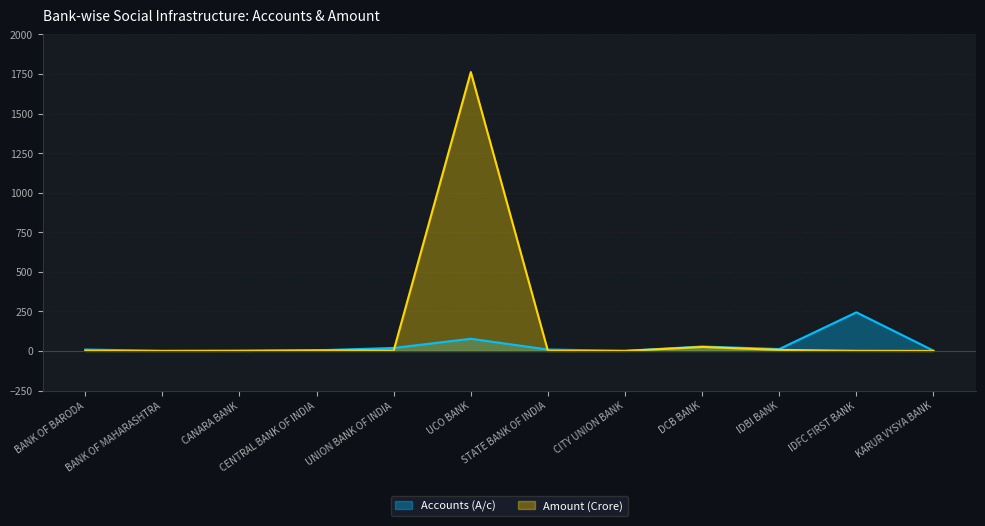

What is the difference between the Accounts (A/c) values at BANK OF MAHARASHTRA and IDFC FIRST BANK?

243.0